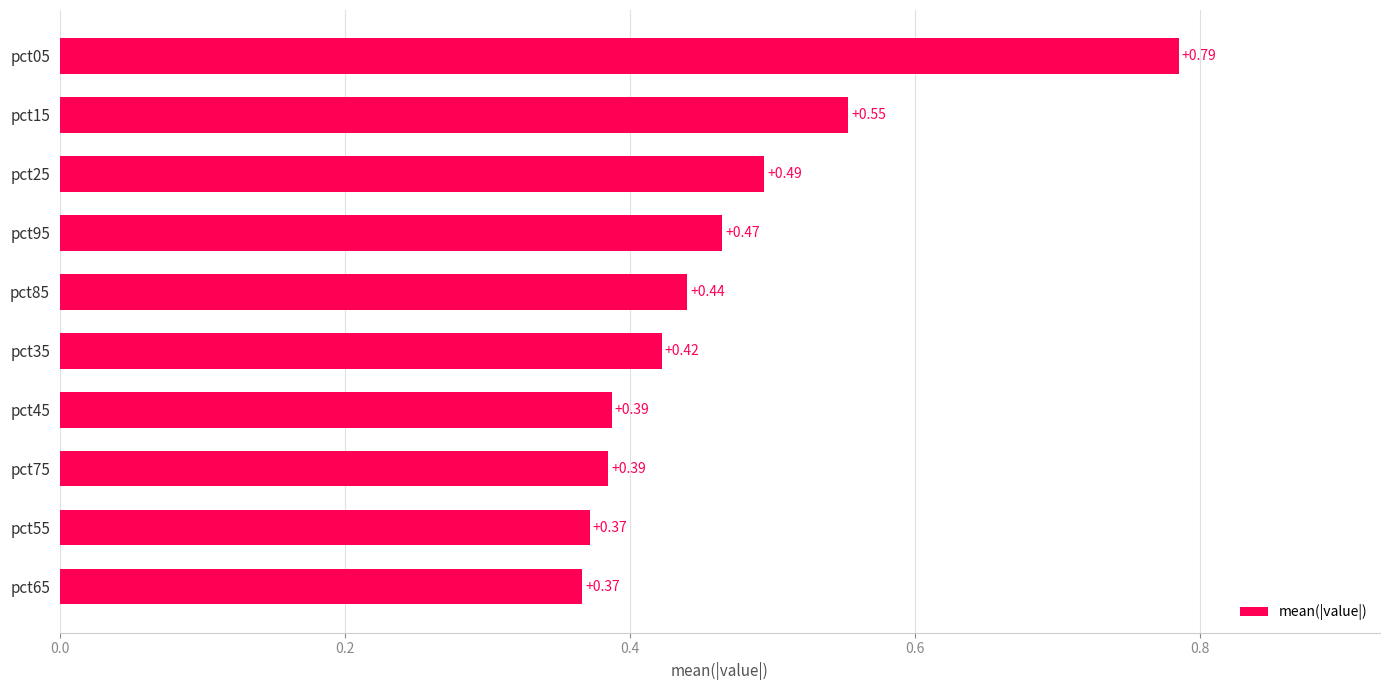

Which category has the highest value across all series?

pct05